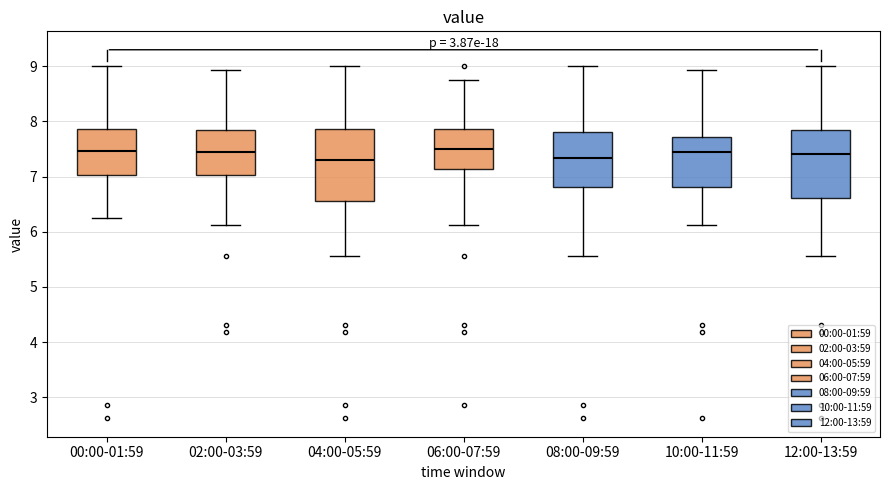

Reading left to right, read every box against the y-axis: the position of its median line, the range the box covers, and the ends of its whiskers. The values are not printed on the chart, so give them approximately, as read against the axis.

00:00-01:59: median 7.5, box 7.0 to 7.9, whiskers 6.3 to 9.0
02:00-03:59: median 7.4, box 7.0 to 7.8, whiskers 6.1 to 8.9
04:00-05:59: median 7.3, box 6.6 to 7.9, whiskers 5.6 to 9.0
06:00-07:59: median 7.5, box 7.1 to 7.9, whiskers 6.1 to 8.8
08:00-09:59: median 7.3, box 6.8 to 7.8, whiskers 5.6 to 9.0
10:00-11:59: median 7.4, box 6.8 to 7.7, whiskers 6.1 to 8.9
12:00-13:59: median 7.4, box 6.6 to 7.8, whiskers 5.6 to 9.0